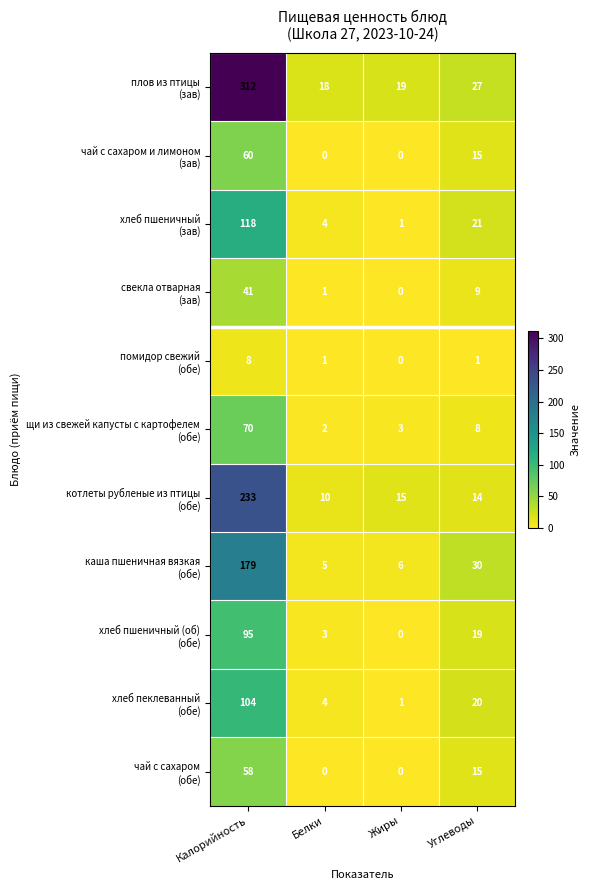

Count the number of categories in the chart.

4